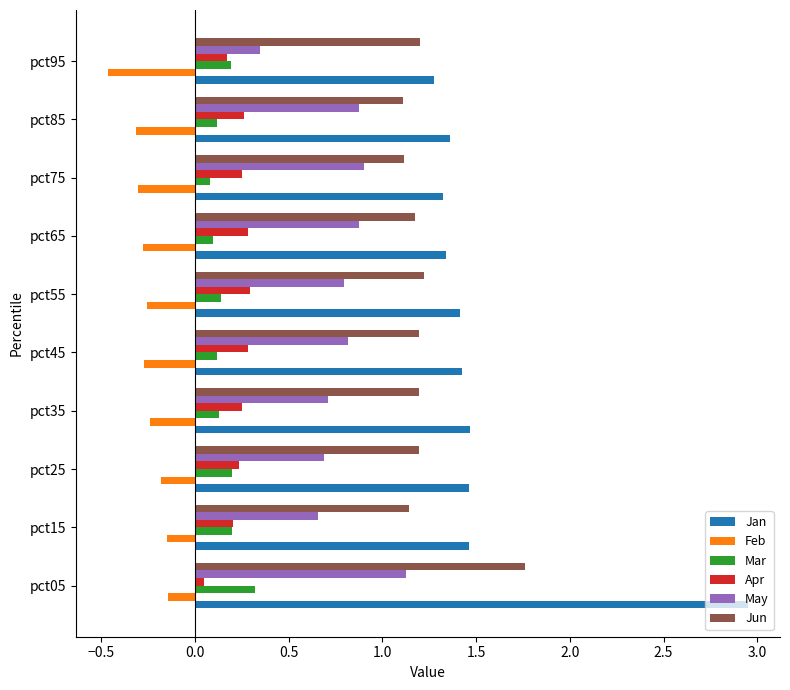

What is the sum of the Feb values at pct65 and pct35?

-0.5